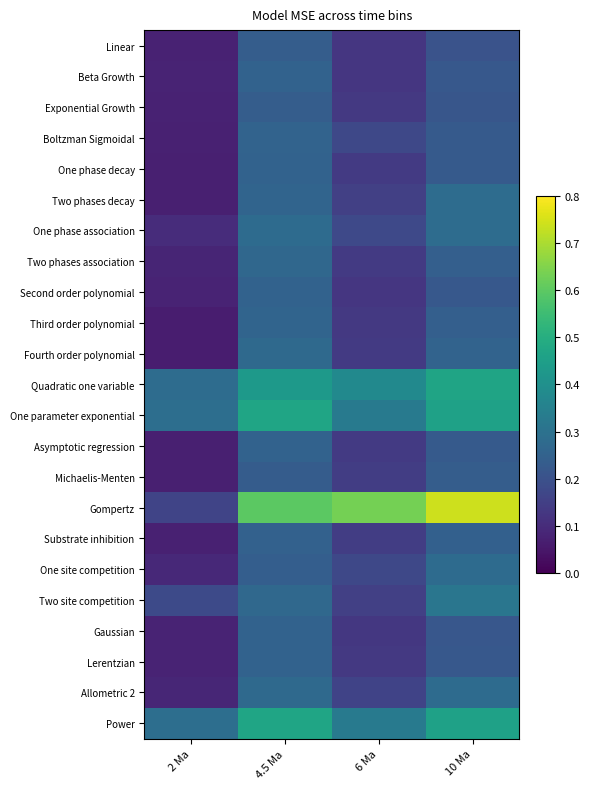

Reading right to left, list all the values displayed in this chart.

Linear: 10 Ma=0.2	6 Ma=0.1	4.5 Ma=0.2	2 Ma=0.1
Beta Growth: 10 Ma=0.2	6 Ma=0.1	4.5 Ma=0.3	2 Ma=0.1
Exponential Growth: 10 Ma=0.2	6 Ma=0.1	4.5 Ma=0.2	2 Ma=0.1
Boltzman Sigmoidal: 10 Ma=0.2	6 Ma=0.2	4.5 Ma=0.3	2 Ma=0.1
One phase decay: 10 Ma=0.2	6 Ma=0.1	4.5 Ma=0.3	2 Ma=0.1
Two phases decay: 10 Ma=0.3	6 Ma=0.2	4.5 Ma=0.3	2 Ma=0.1
One phase association: 10 Ma=0.3	6 Ma=0.2	4.5 Ma=0.3	2 Ma=0.1
Two phases association: 10 Ma=0.2	6 Ma=0.1	4.5 Ma=0.3	2 Ma=0.1
Second order polynomial: 10 Ma=0.2	6 Ma=0.1	4.5 Ma=0.3	2 Ma=0.1
Third order polynomial: 10 Ma=0.2	6 Ma=0.1	4.5 Ma=0.3	2 Ma=0.1
Fourth order polynomial: 10 Ma=0.3	6 Ma=0.1	4.5 Ma=0.3	2 Ma=0.1
Quadratic one variable: 10 Ma=0.5	6 Ma=0.4	4.5 Ma=0.4	2 Ma=0.3
One parameter exponential: 10 Ma=0.5	6 Ma=0.3	4.5 Ma=0.5	2 Ma=0.3
Asymptotic regression: 10 Ma=0.2	6 Ma=0.1	4.5 Ma=0.3	2 Ma=0.1
Michaelis-Menten: 10 Ma=0.2	6 Ma=0.1	4.5 Ma=0.2	2 Ma=0.1
Gompertz: 10 Ma=0.7	6 Ma=0.6	4.5 Ma=0.6	2 Ma=0.2
Substrate inhibition: 10 Ma=0.2	6 Ma=0.1	4.5 Ma=0.2	2 Ma=0.1
One site competition: 10 Ma=0.3	6 Ma=0.2	4.5 Ma=0.2	2 Ma=0.1
Two site competition: 10 Ma=0.3	6 Ma=0.2	4.5 Ma=0.3	2 Ma=0.2
Gaussian: 10 Ma=0.2	6 Ma=0.1	4.5 Ma=0.3	2 Ma=0.1
Lerentzian: 10 Ma=0.2	6 Ma=0.1	4.5 Ma=0.3	2 Ma=0.1
Allometric 2: 10 Ma=0.3	6 Ma=0.2	4.5 Ma=0.3	2 Ma=0.1
Power: 10 Ma=0.5	6 Ma=0.3	4.5 Ma=0.5	2 Ma=0.3